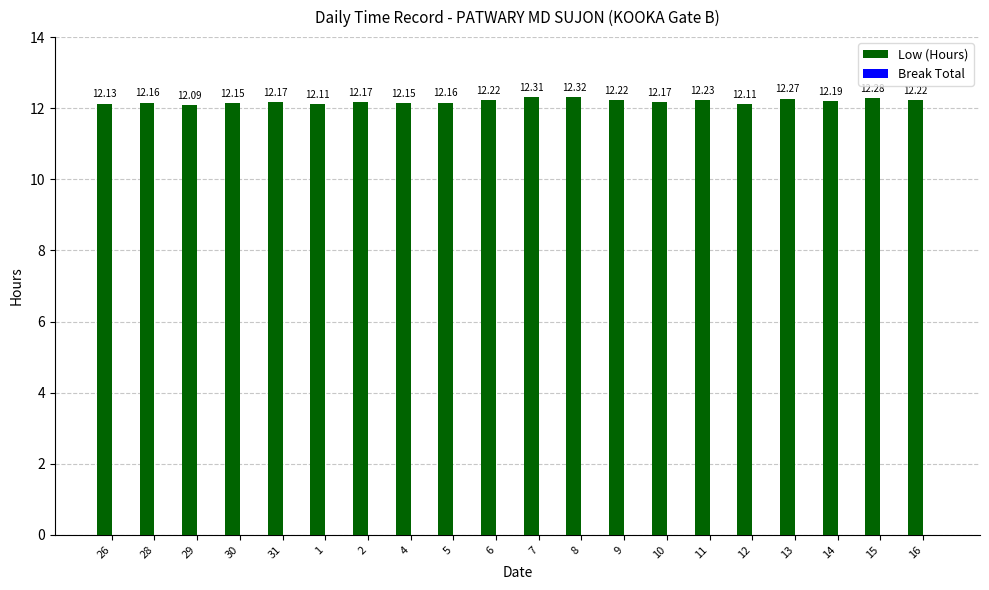

What is the ratio of the value at 15 to the value at 26?

1.0